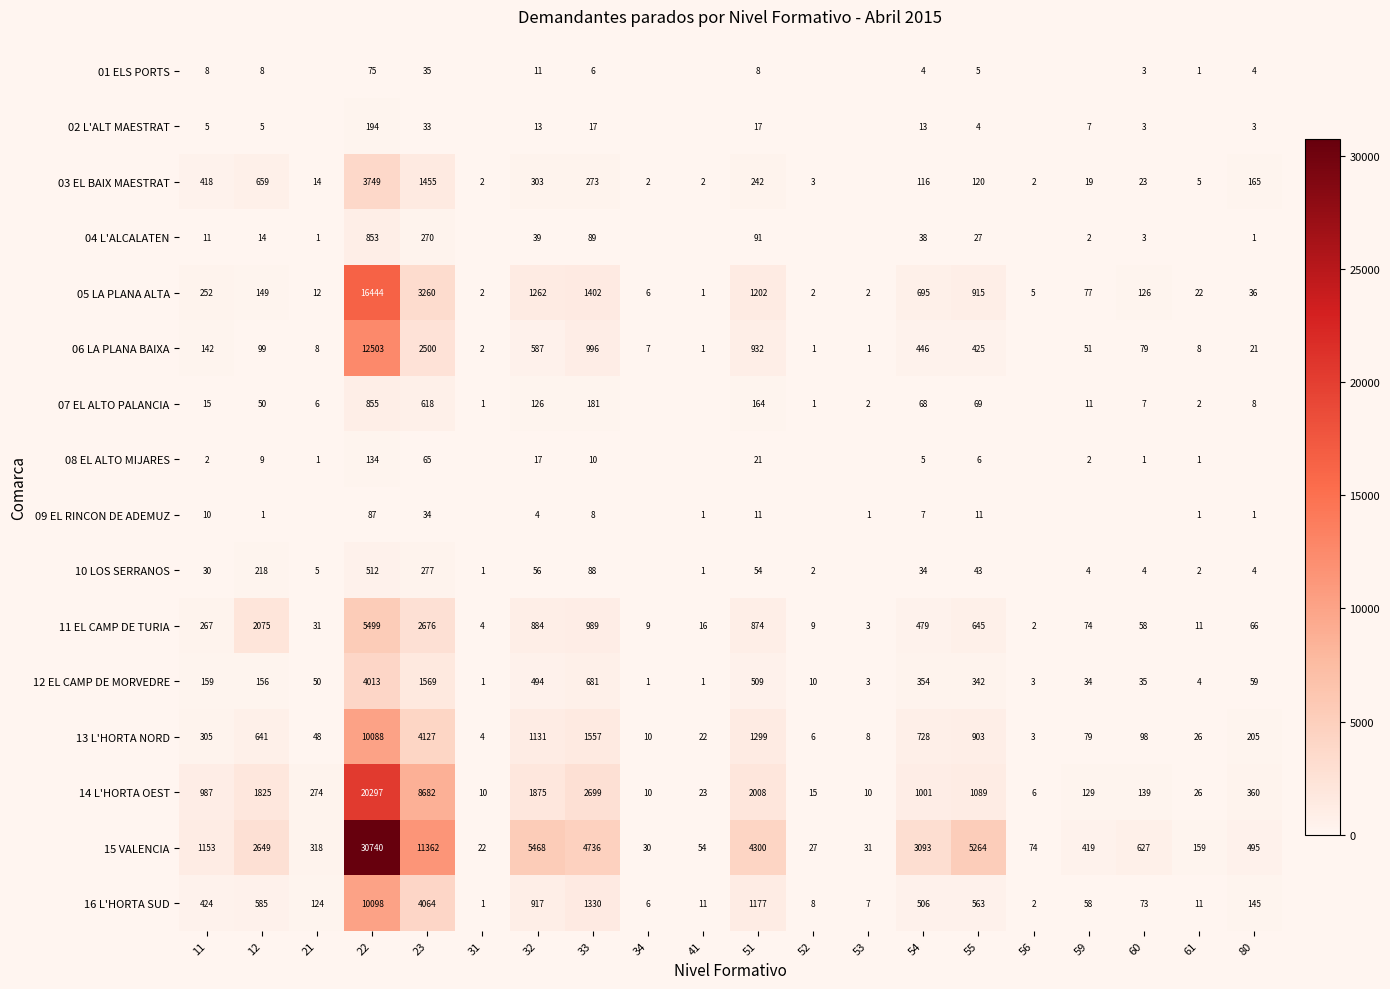

At 54, list the series in order from smallest to largest.

01 ELS PORTS, 08 EL ALTO MIJARES, 09 EL RINCON DE ADEMUZ, 02 L'ALT MAESTRAT, 10 LOS SERRANOS, 04 L'ALCALATEN, 07 EL ALTO PALANCIA, 03 EL BAIX MAESTRAT, 12 EL CAMP DE MORVEDRE, 06 LA PLANA BAIXA, 11 EL CAMP DE TURIA, 16 L'HORTA SUD, 05 LA PLANA ALTA, 13 L'HORTA NORD, 14 L'HORTA OEST, 15 VALENCIA